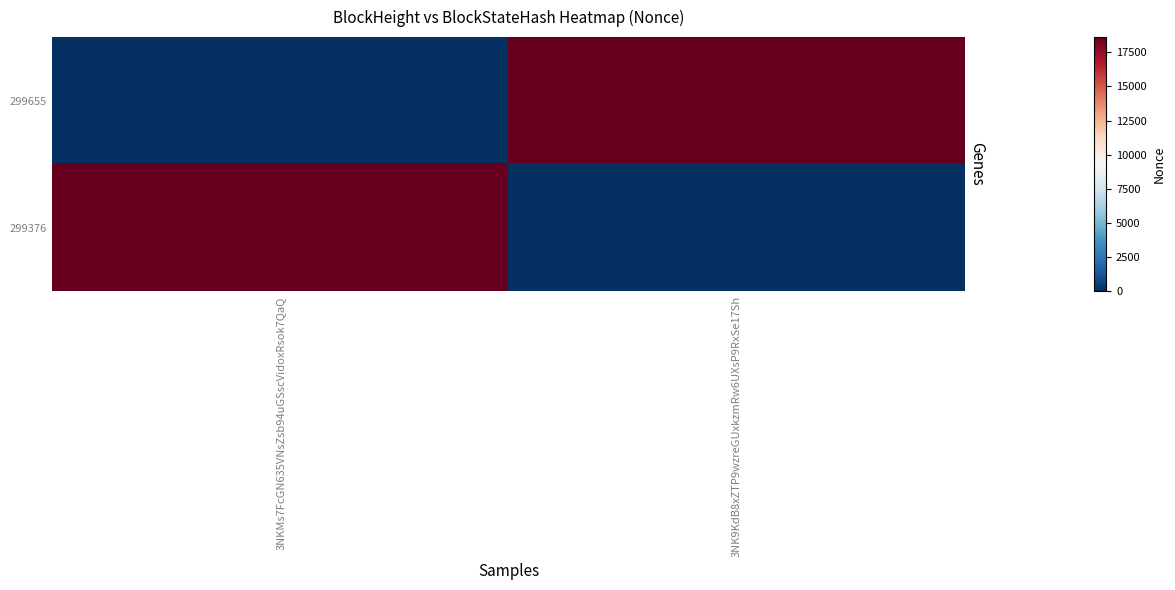

Rank the series by their maximum value, from lowest to highest.

299655, 299376